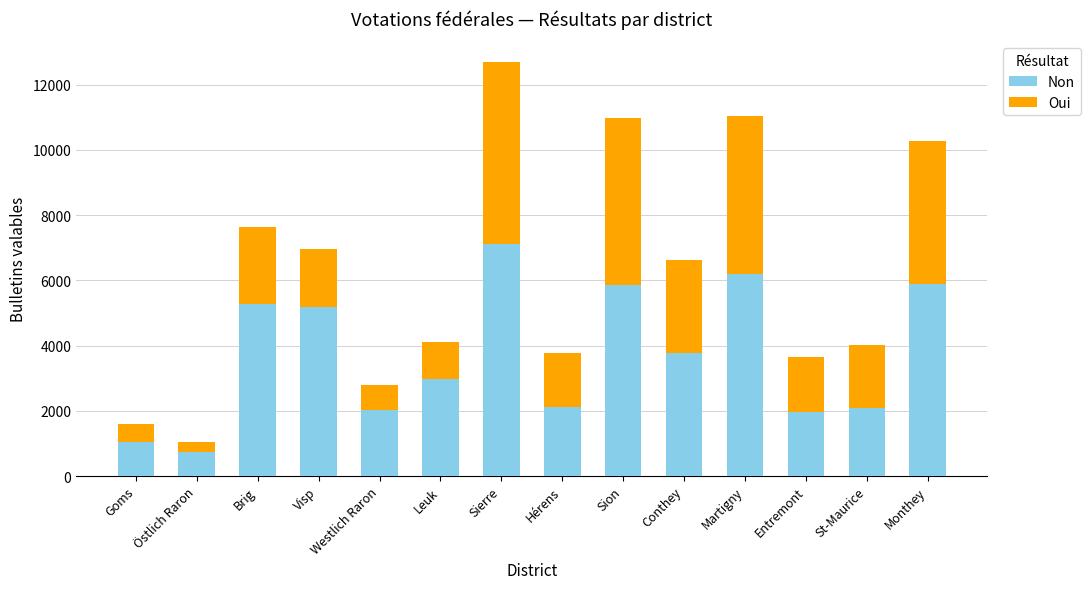

The Non series shows 722 at Östlich Raron. True or false?

True